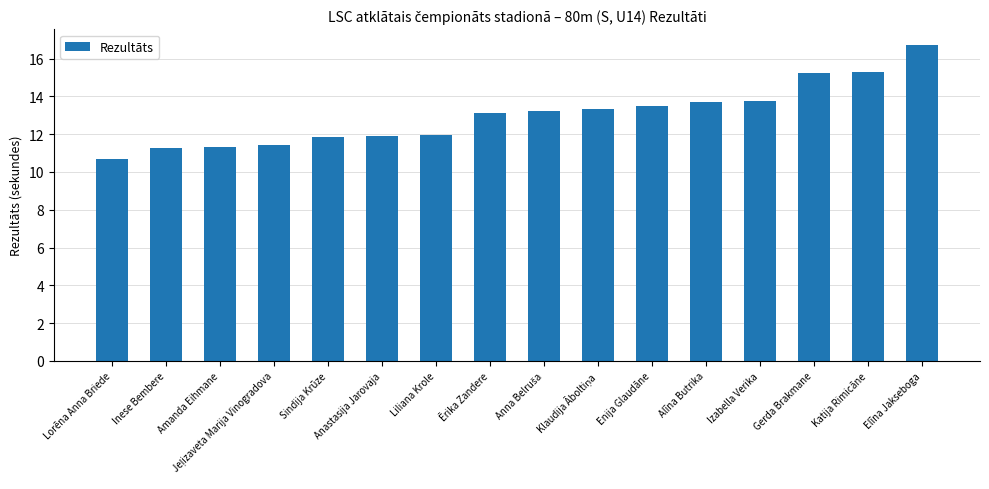

The value at Ērika Zandere is 6.9. True or false?

False